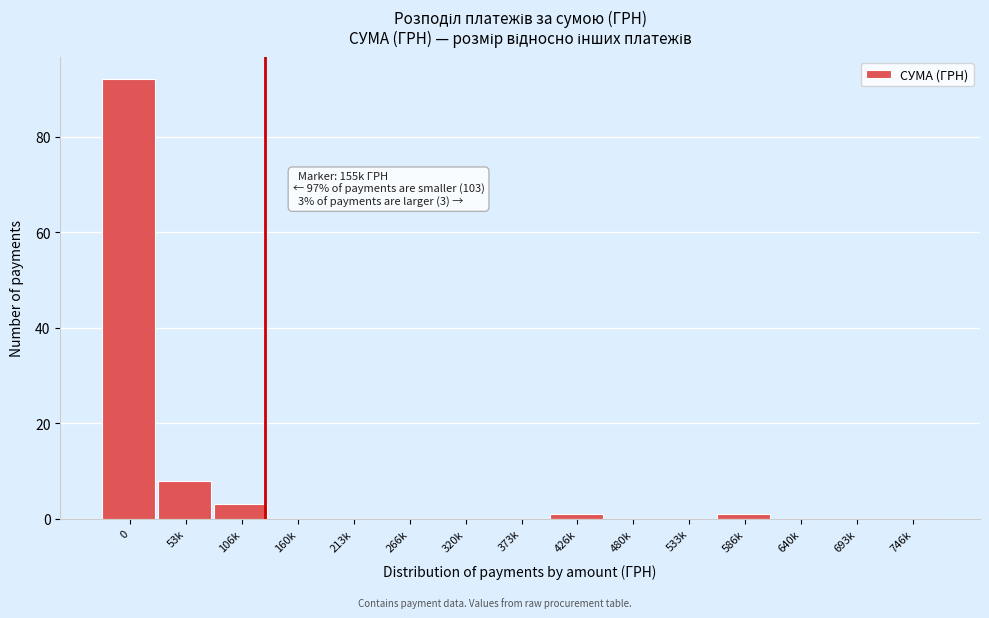

Reading right to left, extract all data points from this chart.

746k=0	693k=0	640k=0	586k=1	533k=0	480k=0	426k=1	373k=0	320k=0	266k=0	213k=0	160k=0	106k=3	53k=8	0=92